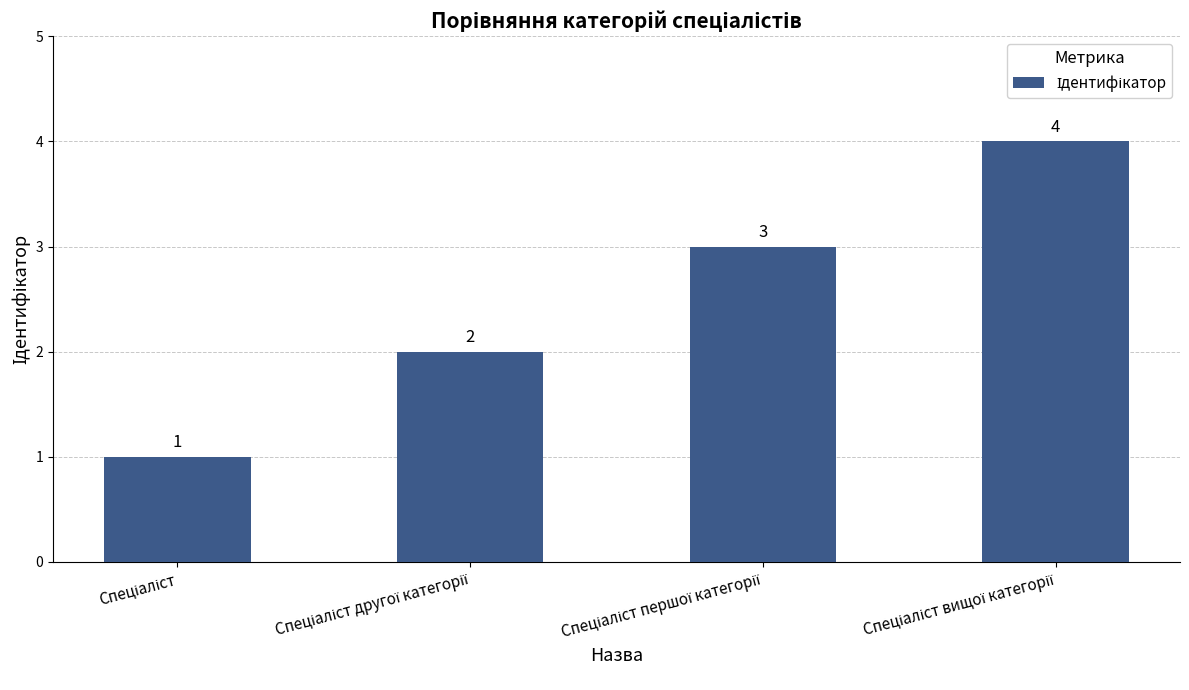

What is the difference between the maximum and minimum values?

3